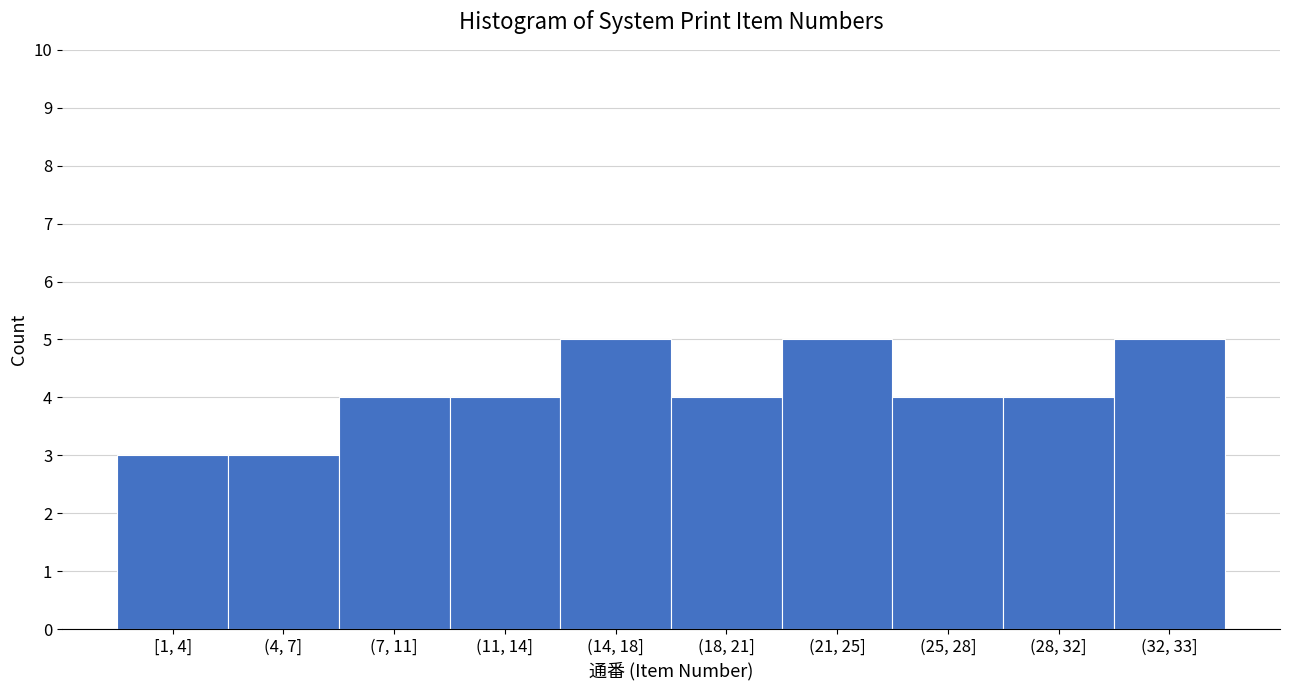

Reading left to right, what are all the values shown in this chart?

3	3	4	4	5	4	5	4	4	5